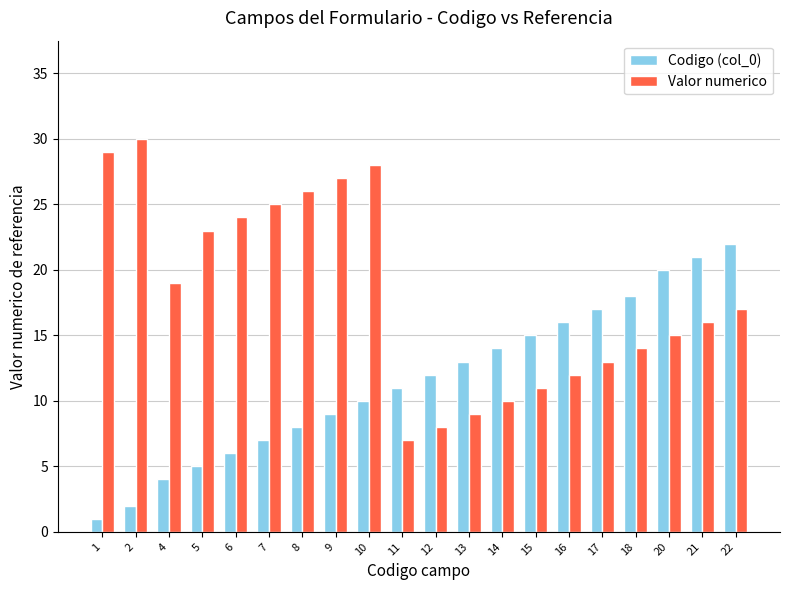

Which category has the lowest value across all series?

1